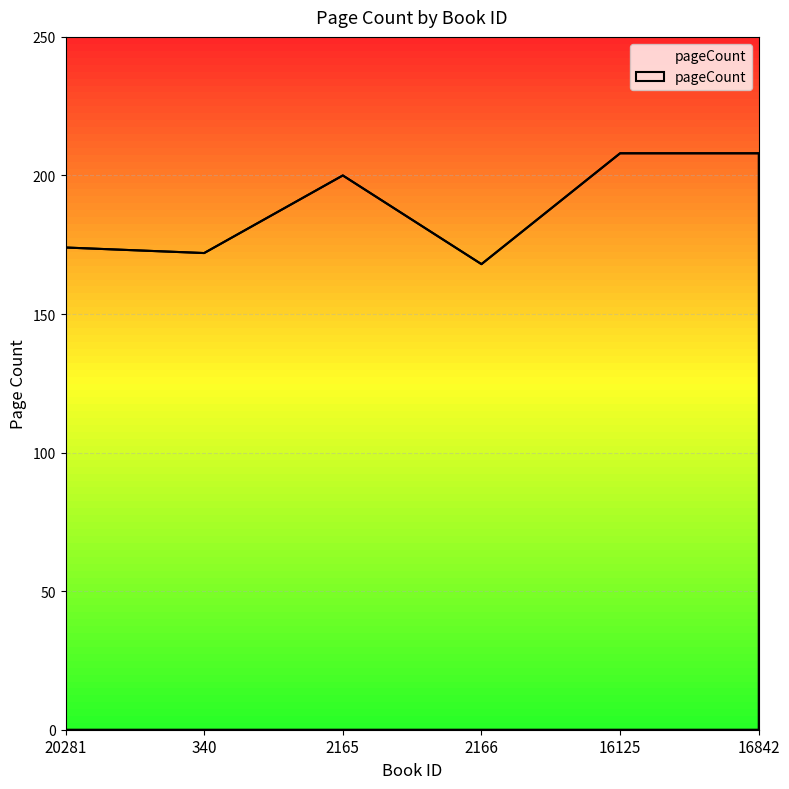

The chart shows a value of 374 at 16125. True or false?

False